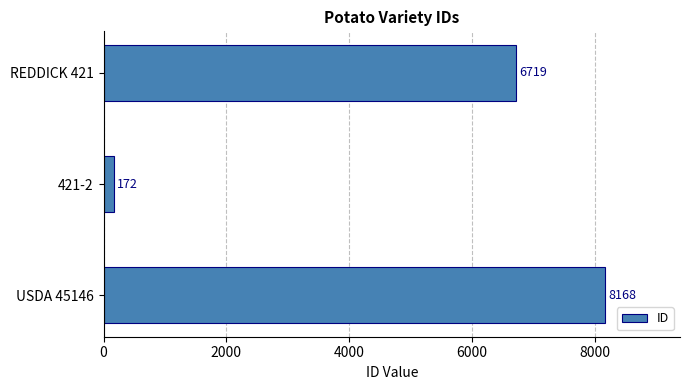

Reading bottom to top, transcribe all the data shown in this chart.

8168	172	6719